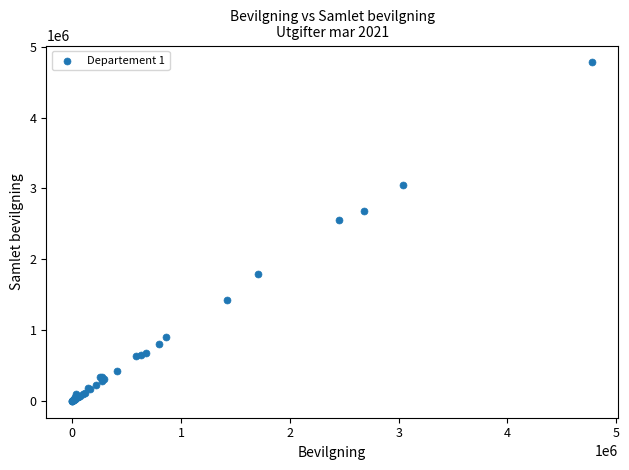

What Y value in the scatter plot is closest to 2389359?

2555172